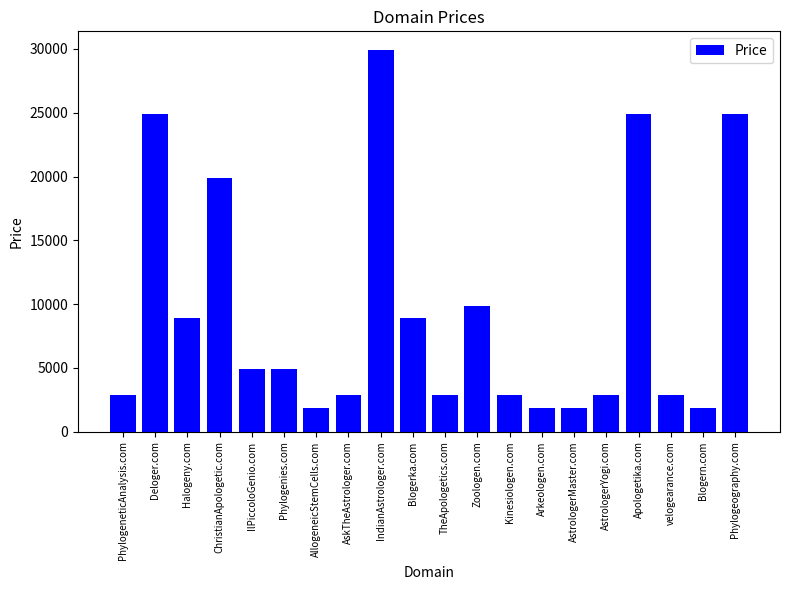

At which label is the value closest to 15888?

ChristianApologetic.com